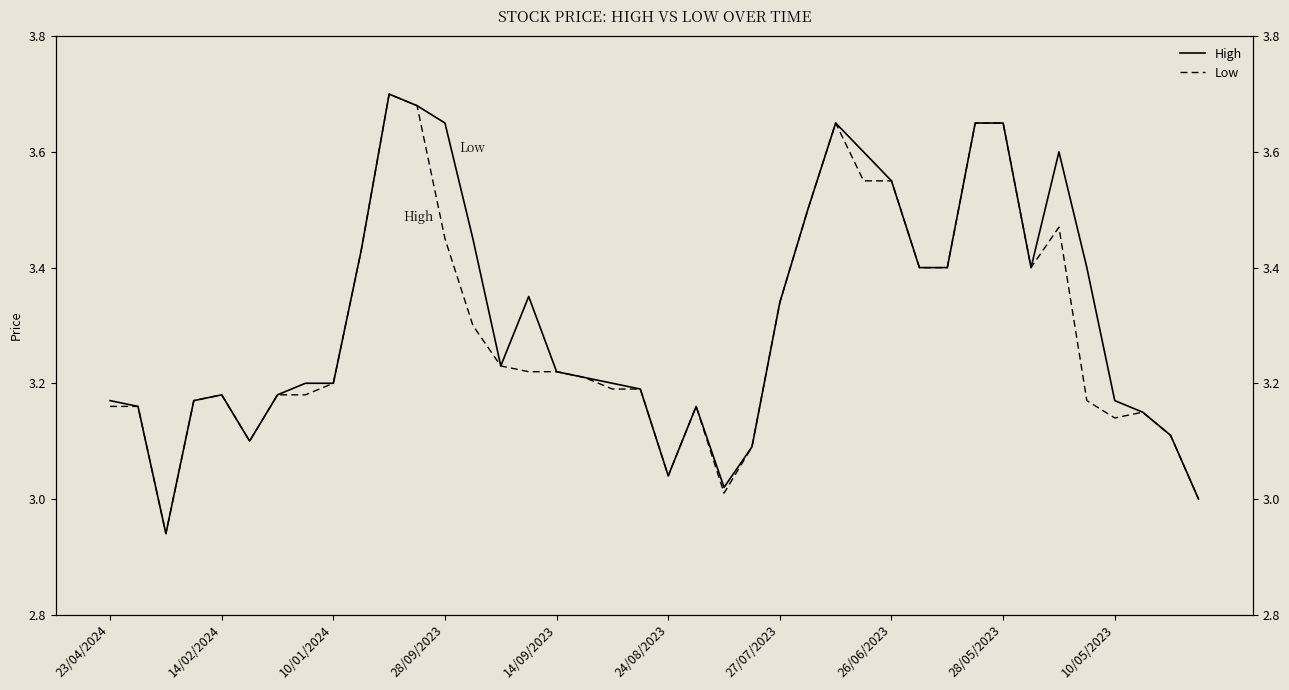

Rank the series by their average value, from highest to lowest.

High, Low